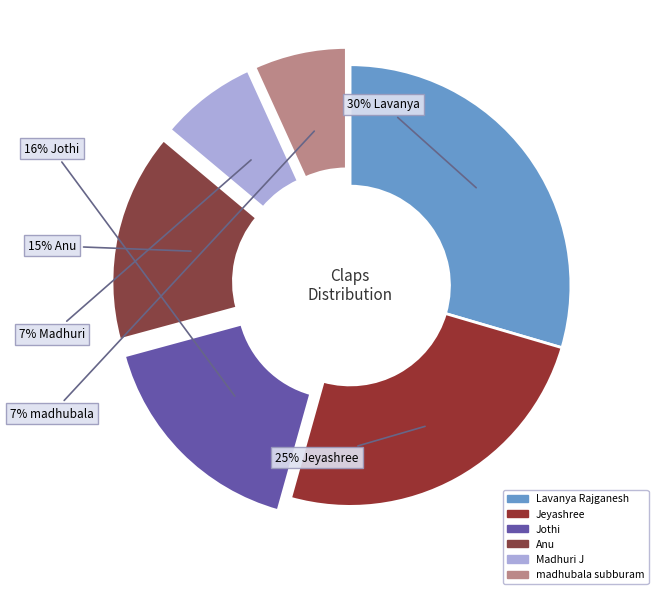

Is it true that Jeyashree is 25% of the pie?

True